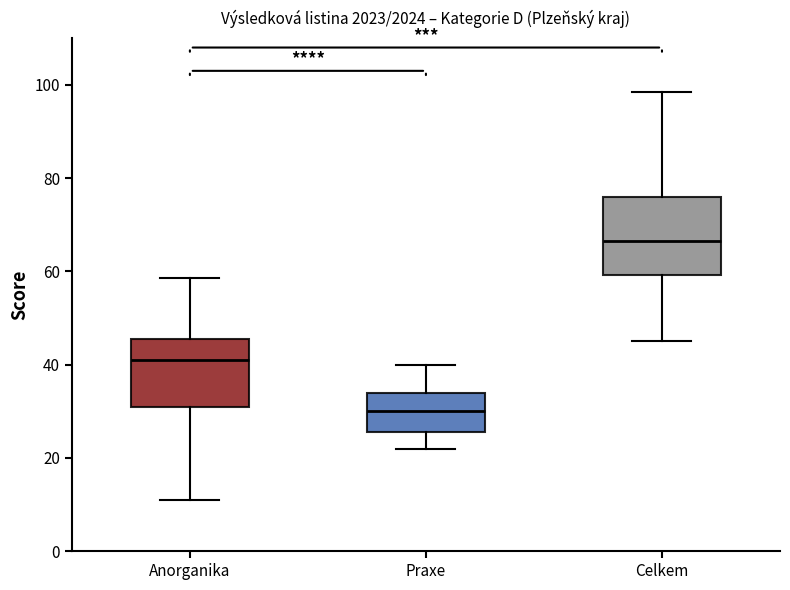

Which box's median line is the lowest?

Praxe